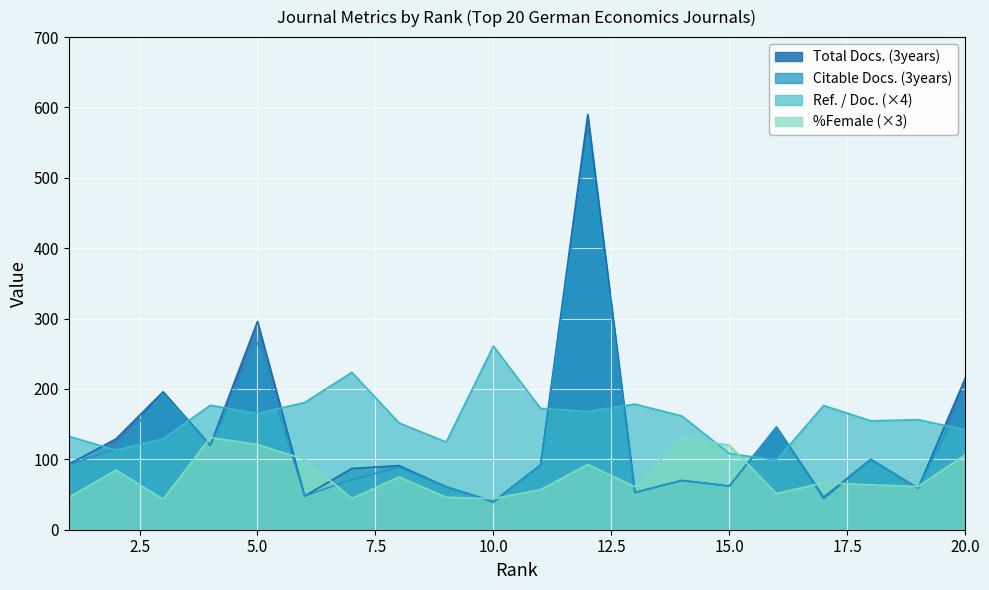

Reading left to right, what are all the values shown in this chart?

Ref. / Doc.: 132.8	113.1	129.2	176.9	165.2	180.8	223.6	151.8	124.5	261.0	172.4	168.0	178.5	161.4	108.2	99.0	176.5	154.7	156.4	142.1
Total Docs. (3years): 93.0	129.0	196.0	120.0	296.0	48.0	87.0	91.0	61.0	40.0	92.0	590.0	53.0	70.0	62.0	146.0	46.0	100.0	59.0	215.0
Citable Docs. (3years): 92.0	115.0	193.0	120.0	266.0	48.0	71.0	89.0	61.0	39.0	92.0	562.0	53.0	70.0	62.0	145.0	44.0	99.0	59.0	192.0
%Female: 45.8	84.8	43.5	131.0	121.0	100.0	44.4	75.0	46.1	44.1	56.9	92.8	61.1	131.2	120.0	51.5	66.7	63.8	61.3	106.6